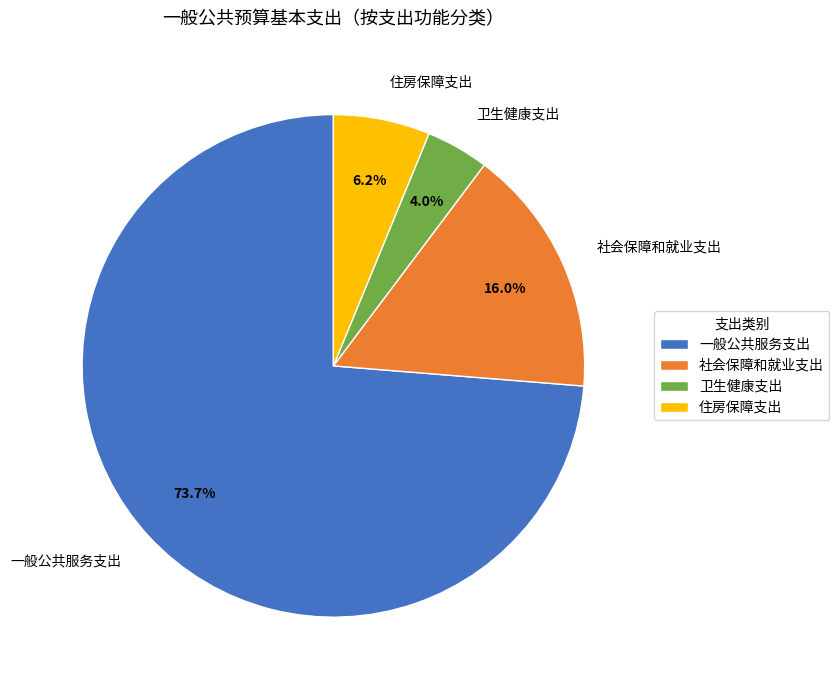

What is the largest slice in the pie chart?

一般公共服务支出